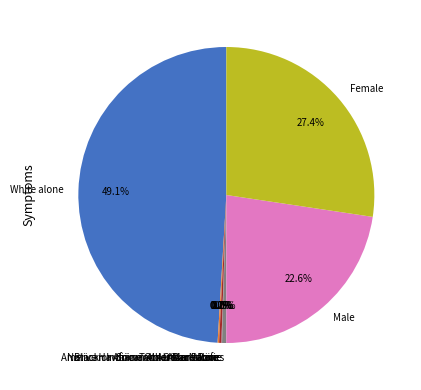

Does any single category account for the majority?

No